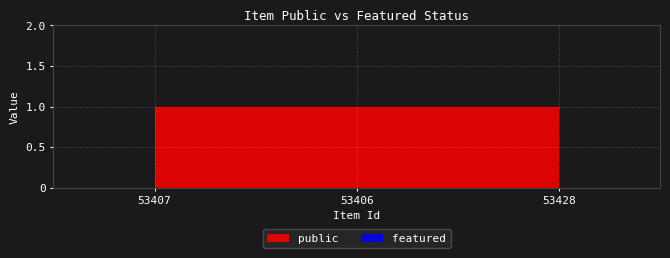

How many lines are shown in the chart?

2